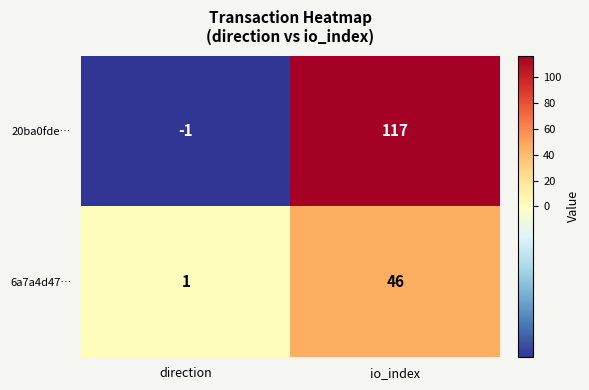

What is the average value of the 20ba0fde… series?

58